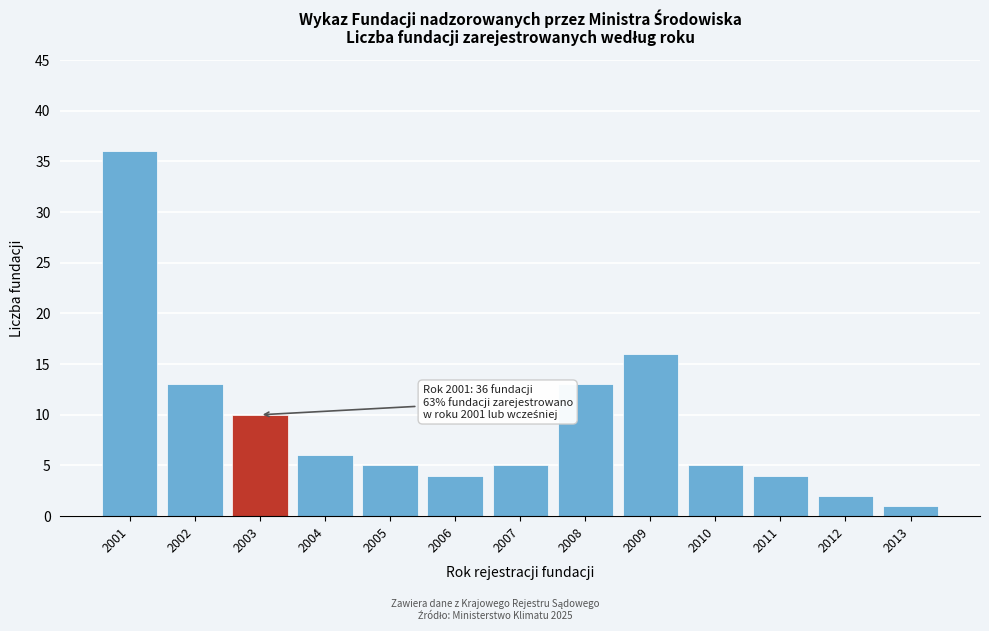

Reading left to right, what are all the values shown in this chart?

2001=36	2002=13	2003=10	2004=6	2005=5	2006=4	2007=5	2008=13	2009=16	2010=5	2011=4	2012=2	2013=1